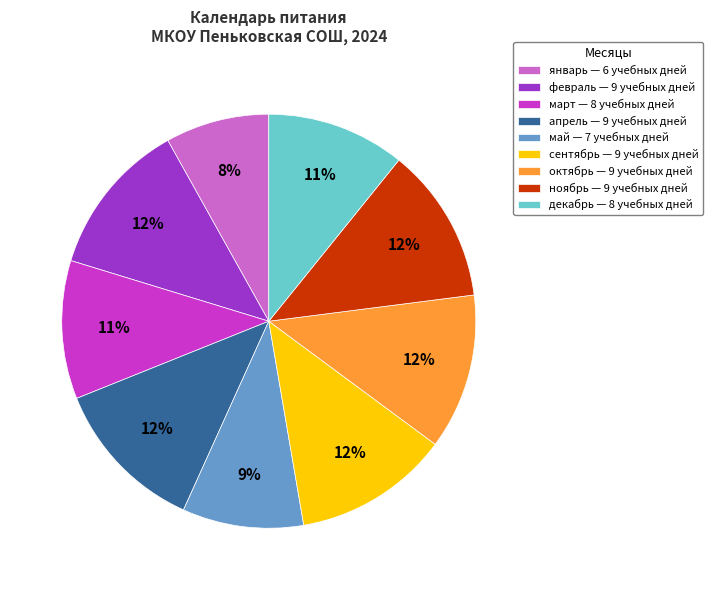

Do апрель and декабрь together represent more than half of the pie?

No